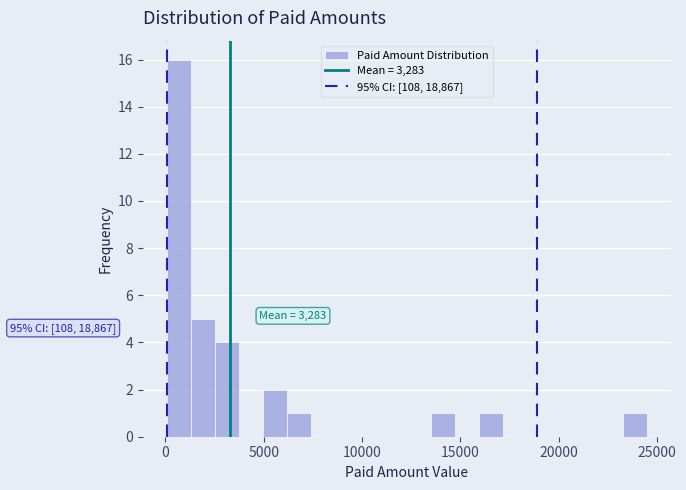

Read against the x-axis, roughly where is the centre of the tallest bar?

500